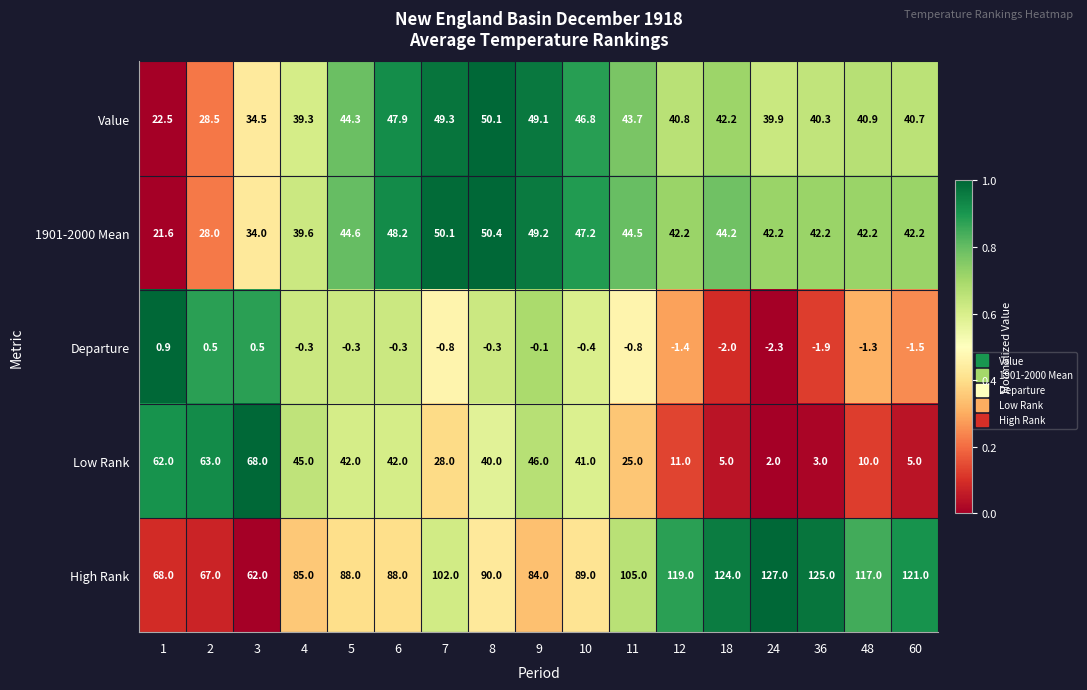

List the series in order of their peak value, highest first.

High Rank, Low Rank, 1901-2000 Mean, Value, Departure